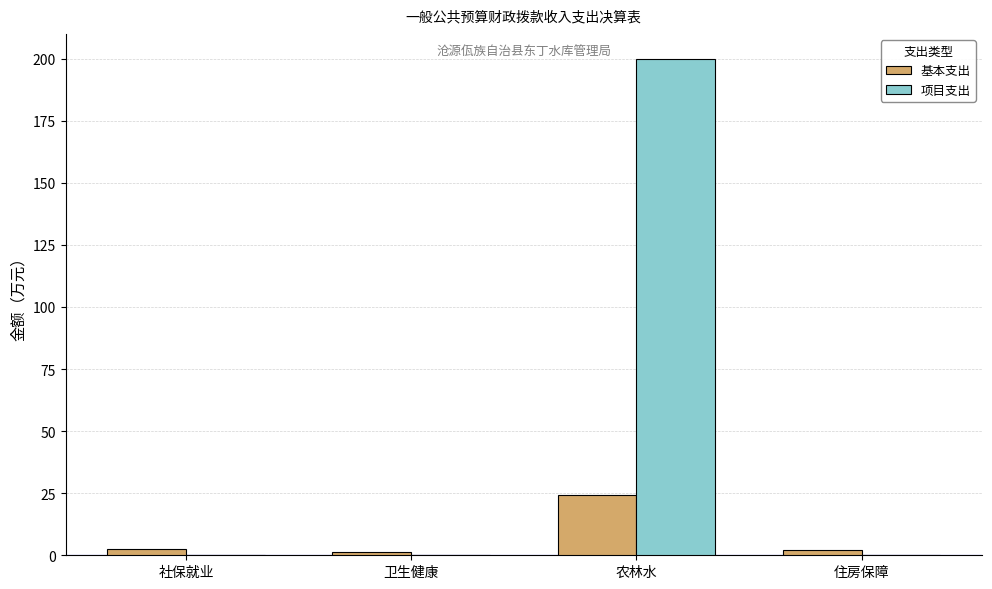

What is the spread (max minus min) of values at 社保就业?

2.5